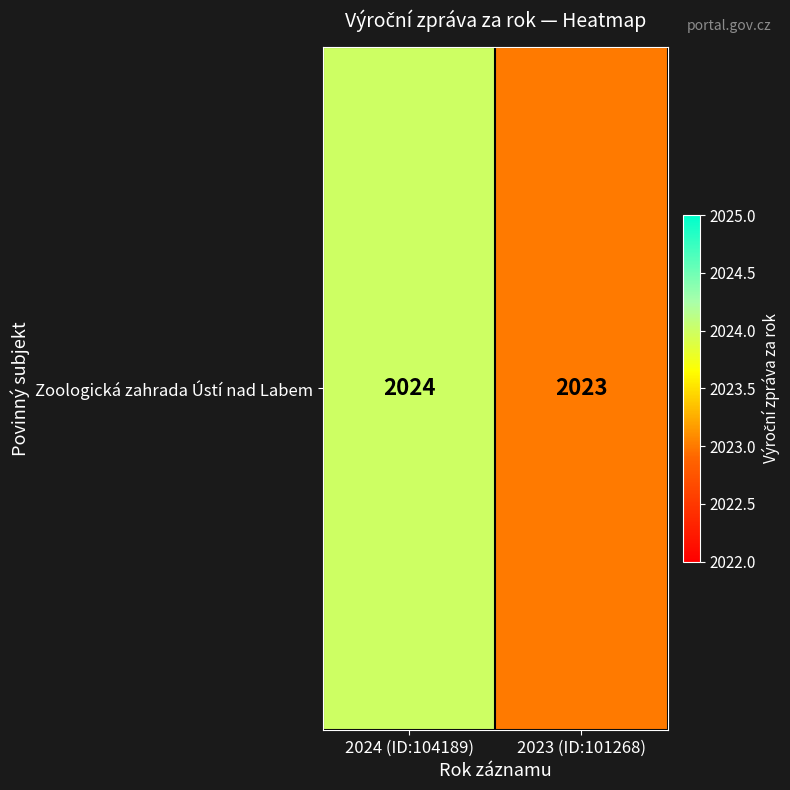

True or false: the data shows 2023 at 2023 (ID:101268).

True